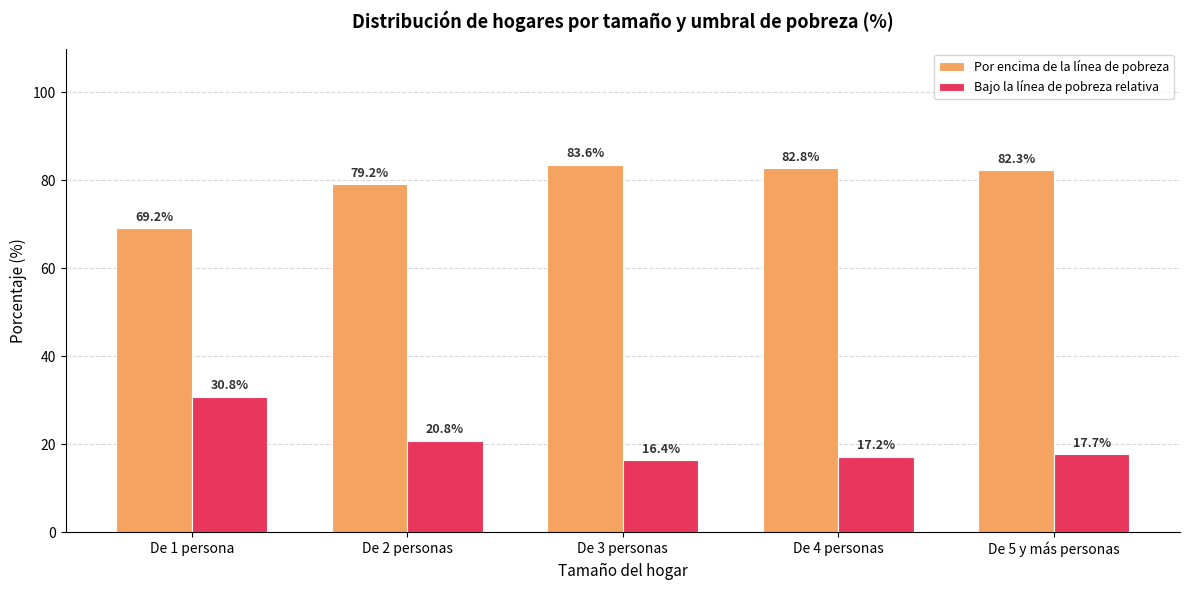

What is the sum of the Por encima de la línea de pobreza values at De 1 persona and De 3 personas?

152.8